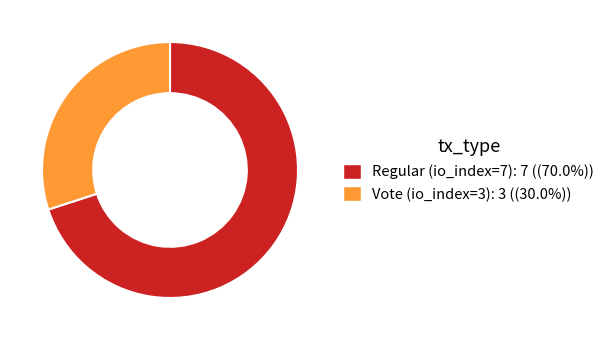

Which category has the biggest portion of the pie?

Regular (io_index=7)